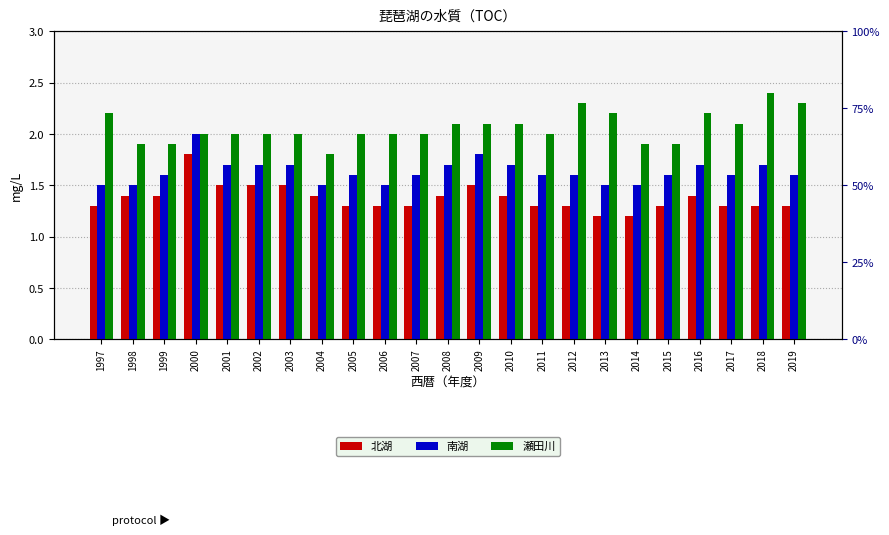

Reading left to right, list all the values displayed in this chart.

北湖: 1997=1.3	1998=1.4	1999=1.4	2000=1.8	2001=1.5	2002=1.5	2003=1.5	2004=1.4	2005=1.3	2006=1.3	2007=1.3	2008=1.4	2009=1.5	2010=1.4	2011=1.3	2012=1.3	2013=1.2	2014=1.2	2015=1.3	2016=1.4	2017=1.3	2018=1.3	2019=1.3
南湖: 1997=1.5	1998=1.5	1999=1.6	2000=2.0	2001=1.7	2002=1.7	2003=1.7	2004=1.5	2005=1.6	2006=1.5	2007=1.6	2008=1.7	2009=1.8	2010=1.7	2011=1.6	2012=1.6	2013=1.5	2014=1.5	2015=1.6	2016=1.7	2017=1.6	2018=1.7	2019=1.6
瀬田川: 1997=2.2	1998=1.9	1999=1.9	2000=2.0	2001=2.0	2002=2.0	2003=2.0	2004=1.8	2005=2.0	2006=2.0	2007=2.0	2008=2.1	2009=2.1	2010=2.1	2011=2.0	2012=2.3	2013=2.2	2014=1.9	2015=1.9	2016=2.2	2017=2.1	2018=2.4	2019=2.3